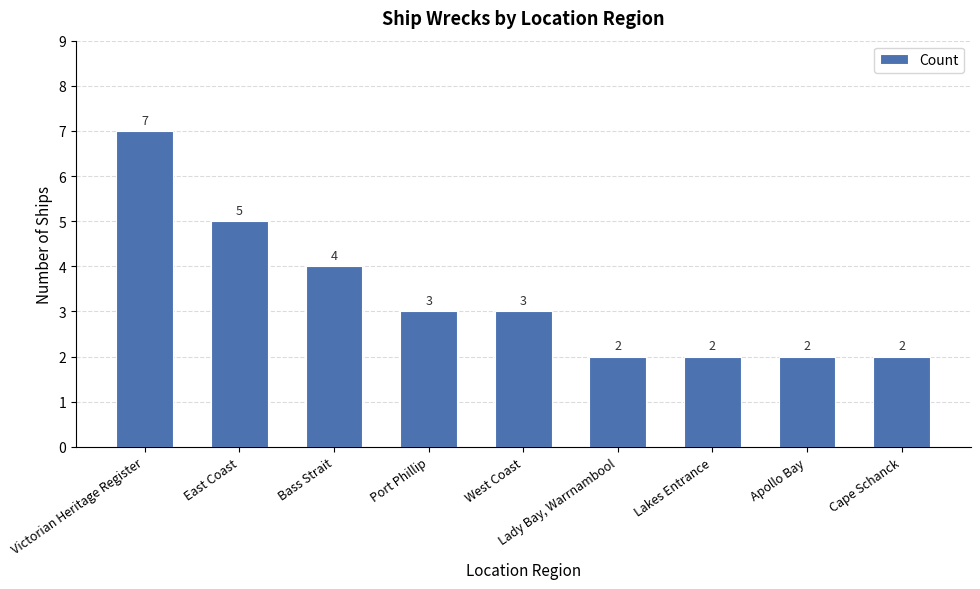

Reading left to right, transcribe all the data shown in this chart.

7	5	4	3	3	2	2	2	2